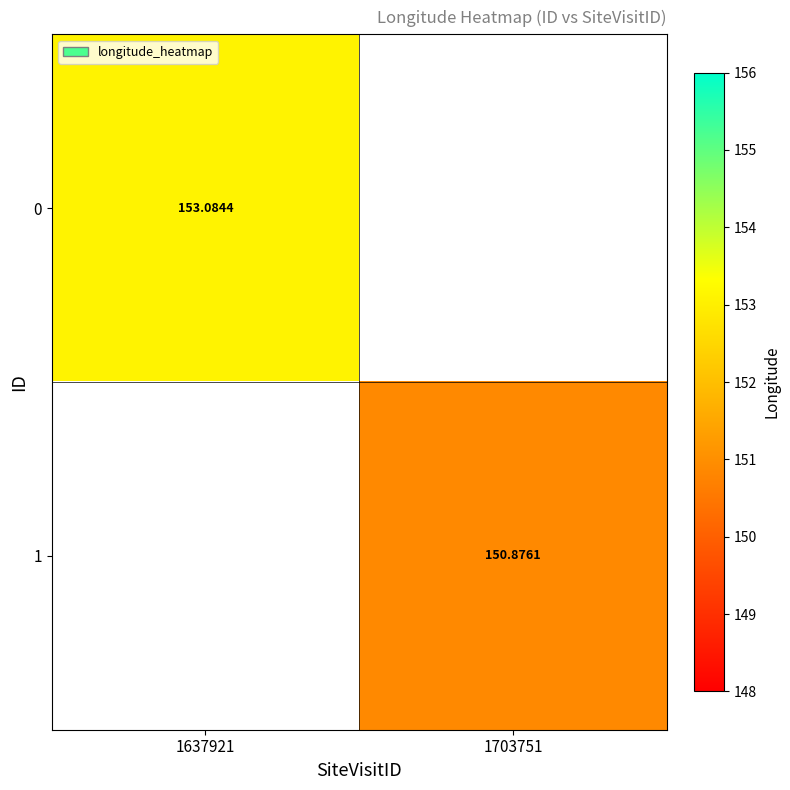

The 1 series shows 45.4 at 1703751. True or false?

False